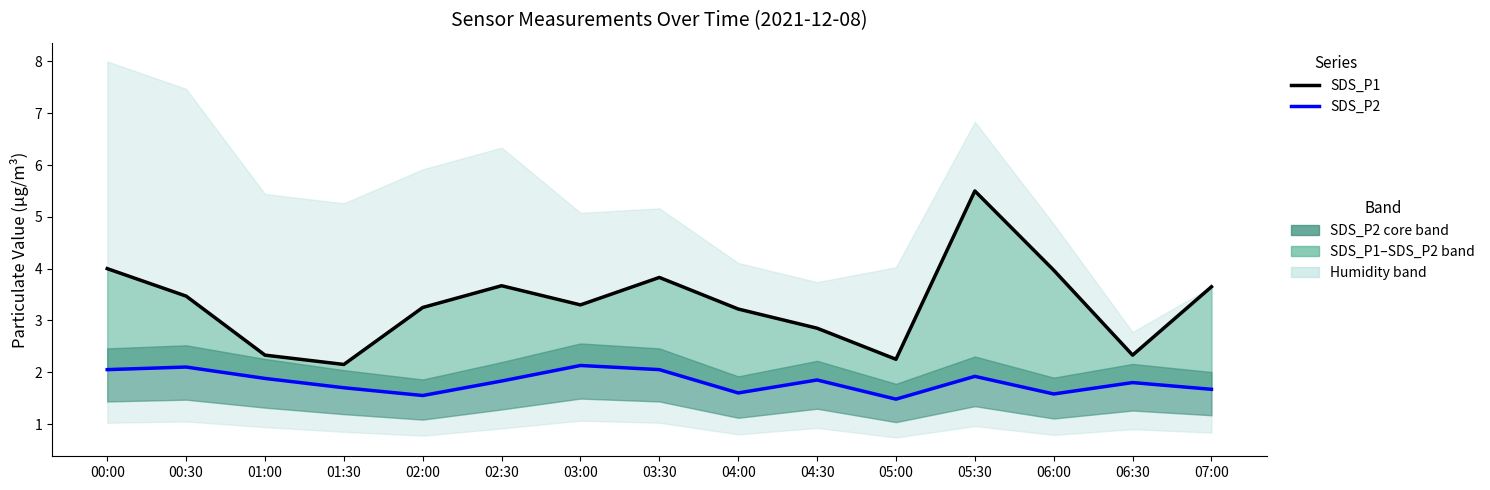

What is the sum of the SDS_P1 values at 06:30 and 04:00?

5.6